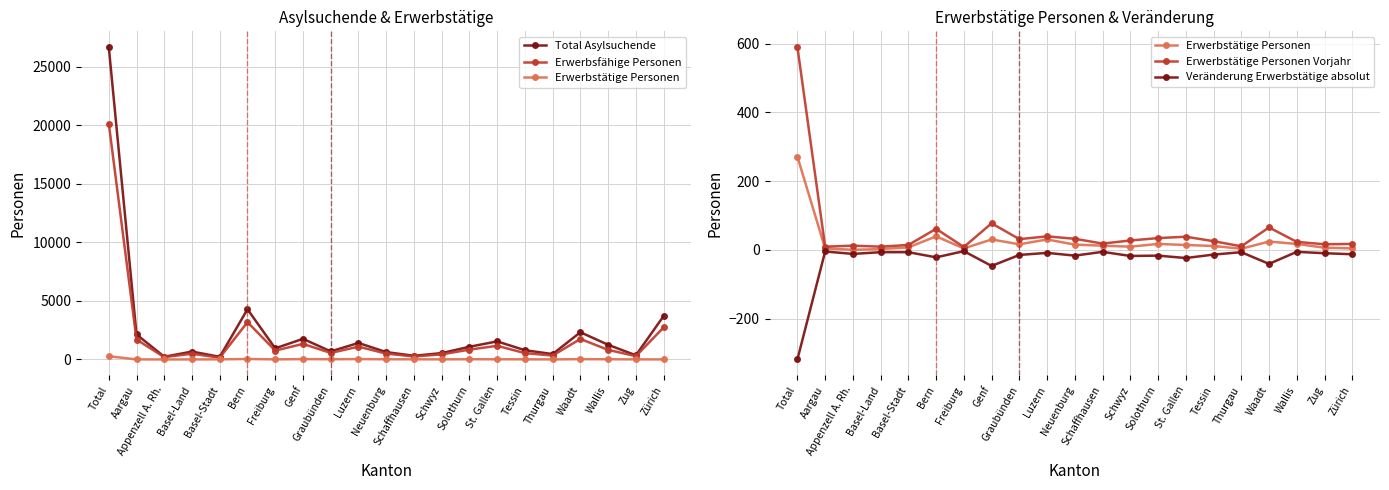

The value of Veränderung Erwerbstätige absolut at Freiburg is -4. True or false?

True